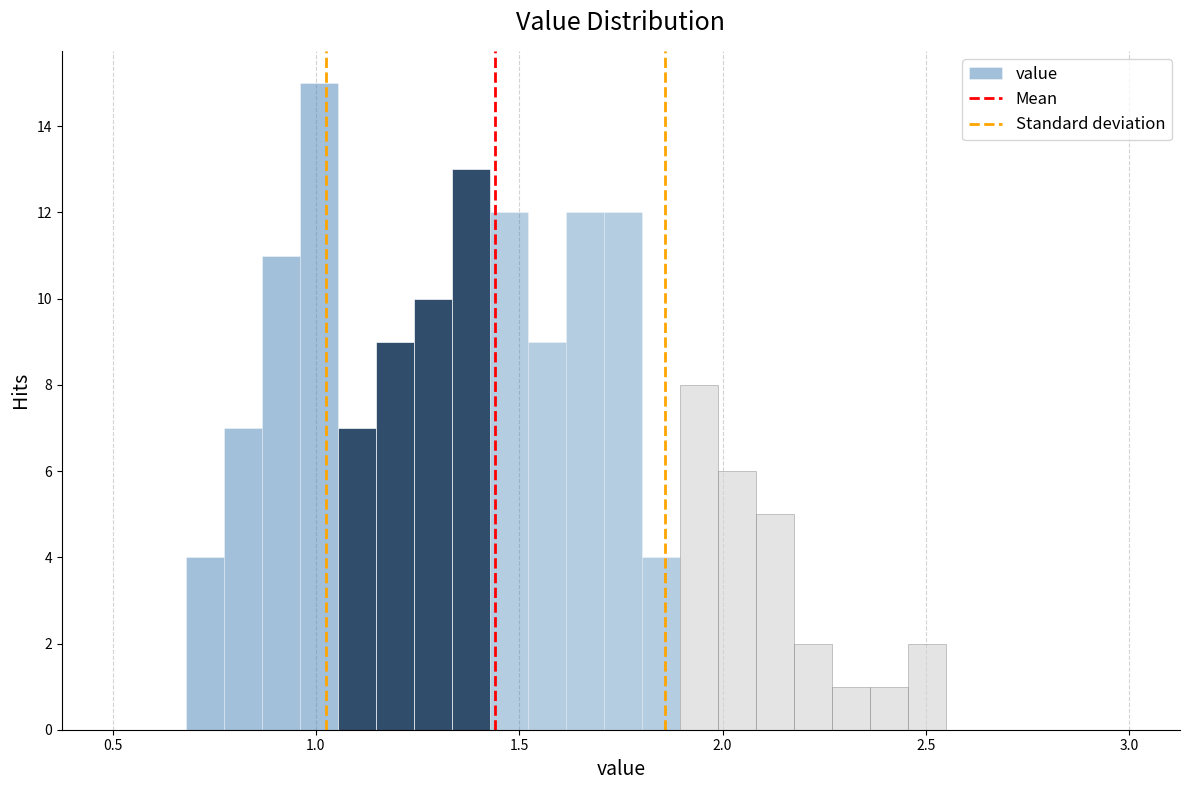

Around what value on the x-axis is the tallest bar? Give the approximate position of its centre, as read against the axis.

1.00